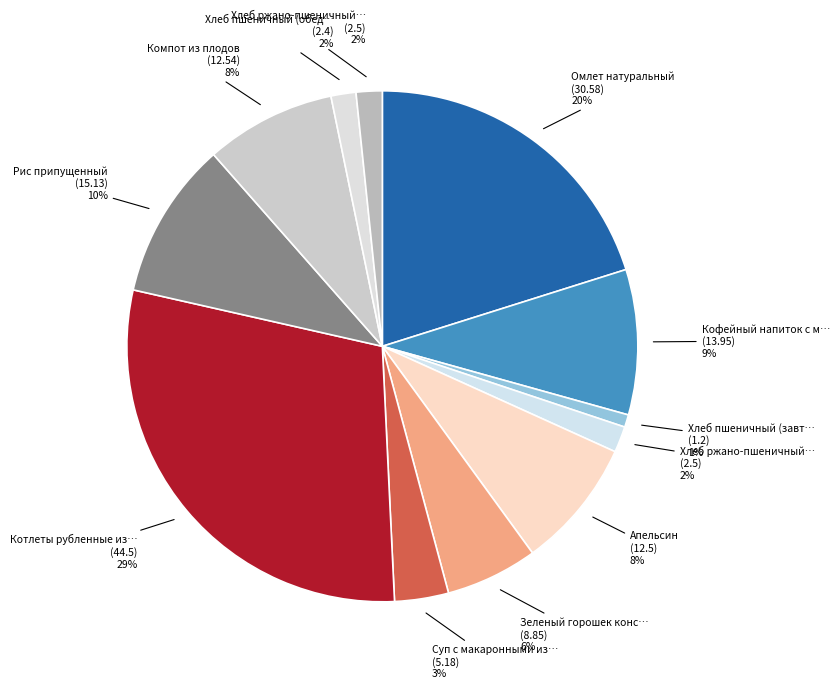

Count the number of slices in the pie.

12